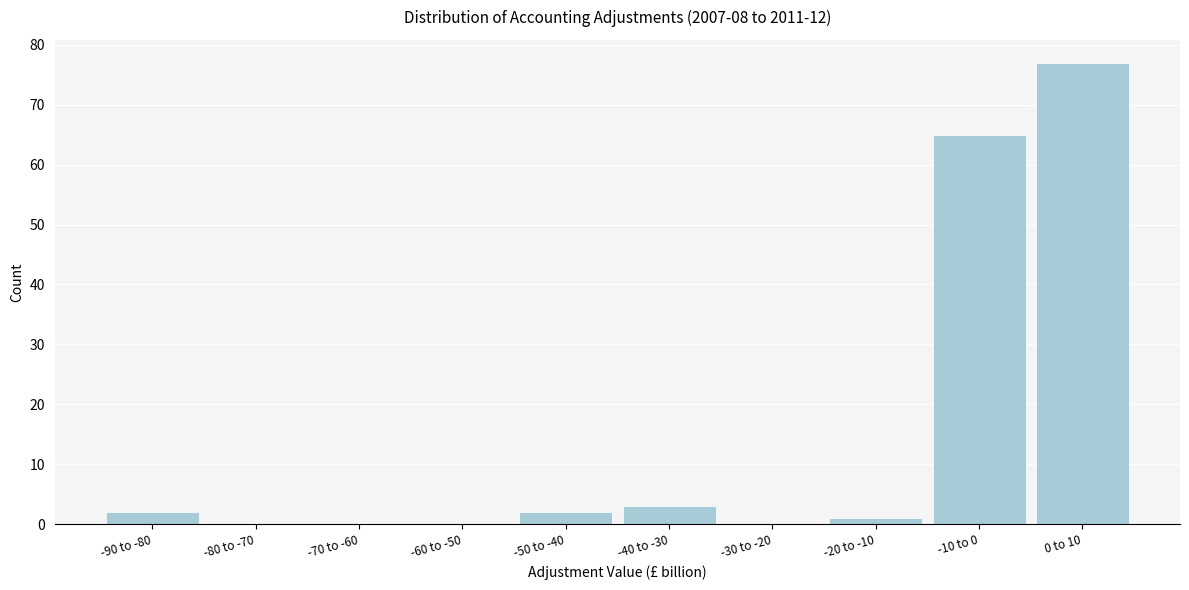

Reading right to left, extract all data points from this chart.

0 to 10=77	-10 to 0=65	-20 to -10=1	-30 to -20=0	-40 to -30=3	-50 to -40=2	-60 to -50=0	-70 to -60=0	-80 to -70=0	-90 to -80=2